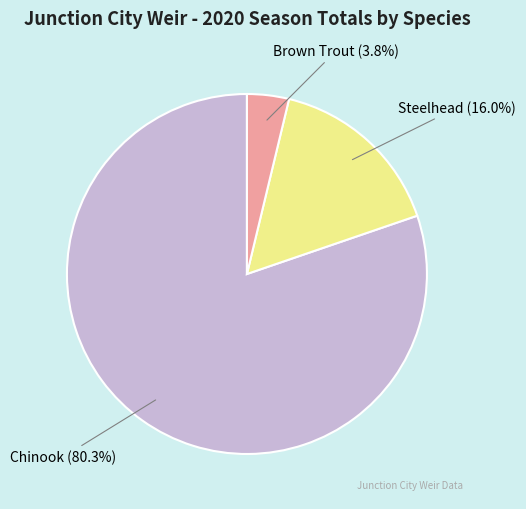

What percentage is the Chinook slice, to the nearest percent?

80%